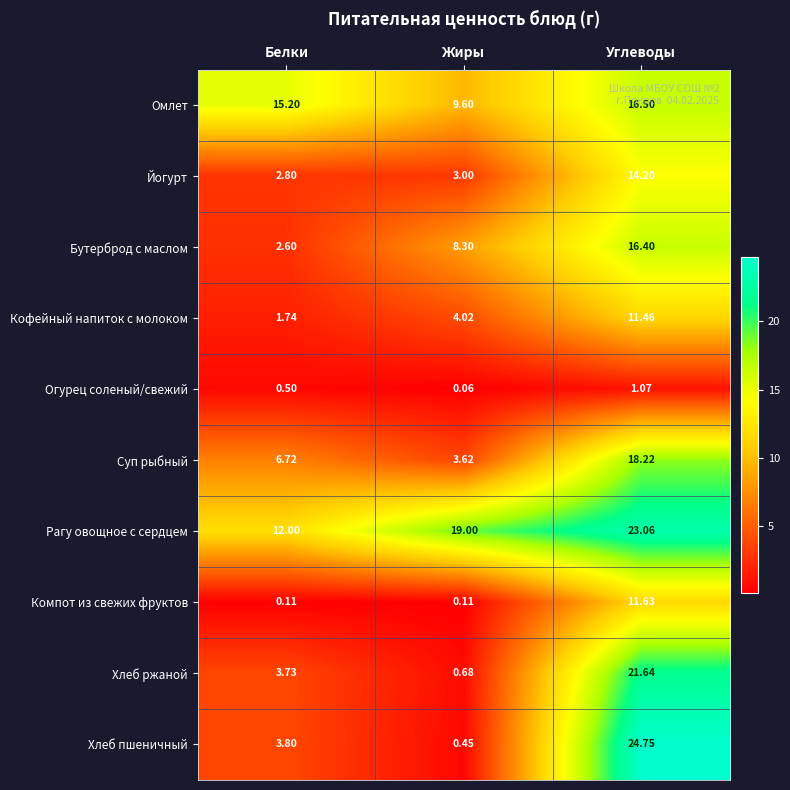

At Белки, list the series in order from largest to smallest.

Омлет, Рагу овощное с сердцем, Суп рыбный, Хлеб пшеничный, Хлеб ржаной, Йогурт, Бутерброд с маслом, Кофейный напиток с молоком, Огурец соленый/свежий, Компот из свежих фруктов